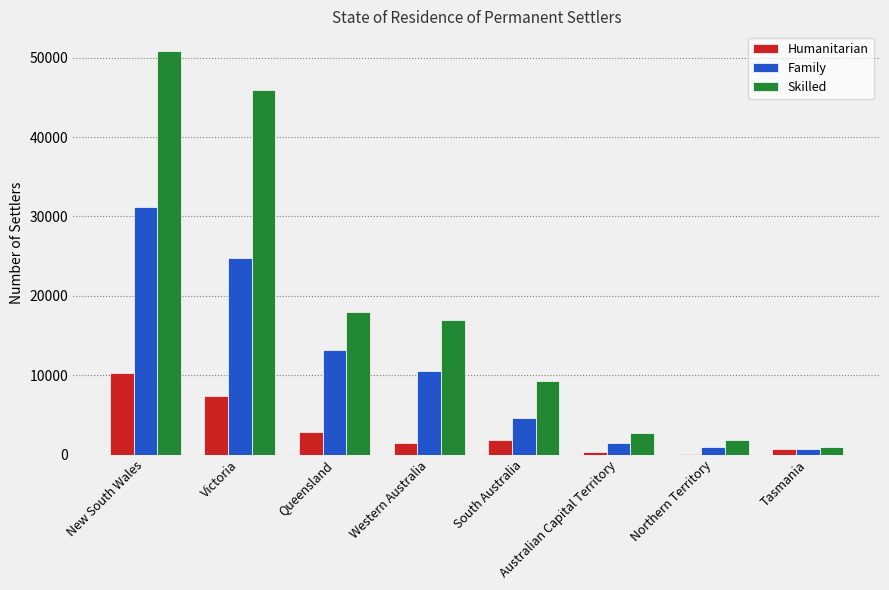

How many groups of bars are there?

8